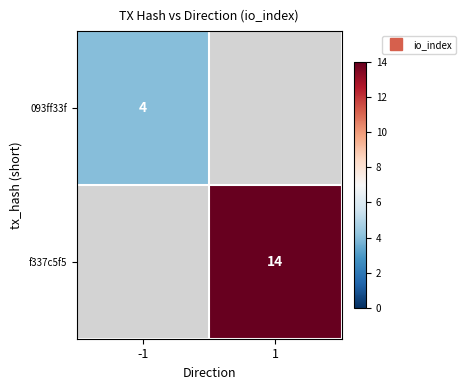

At which label does 093ff33f reach its minimum?

-1